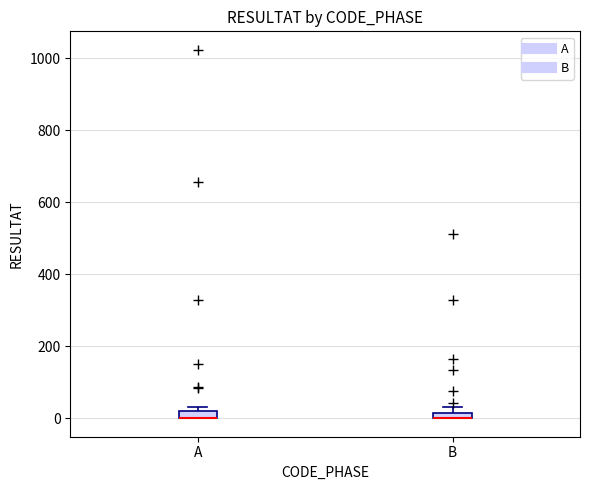

Where is the lower edge of the box for B on the y-axis? The values are not printed on the chart, so give them approximately, as read against the axis.

0